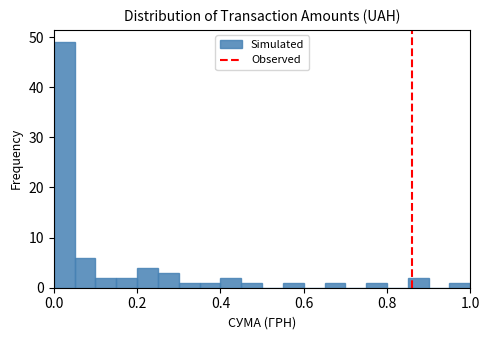

Read against the x-axis, roughly where is the centre of the tallest bar?

0.02